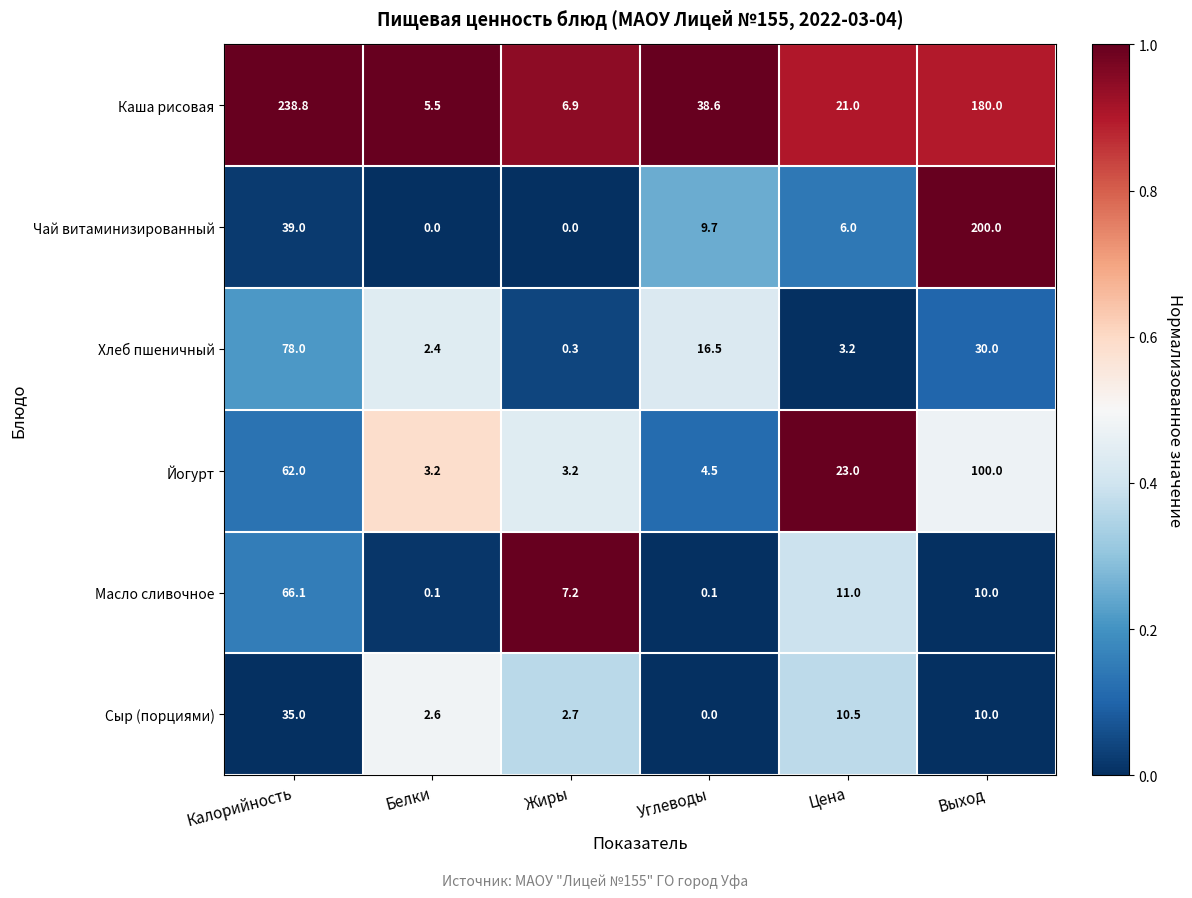

What is the total value across all series at Жиры?

20.3